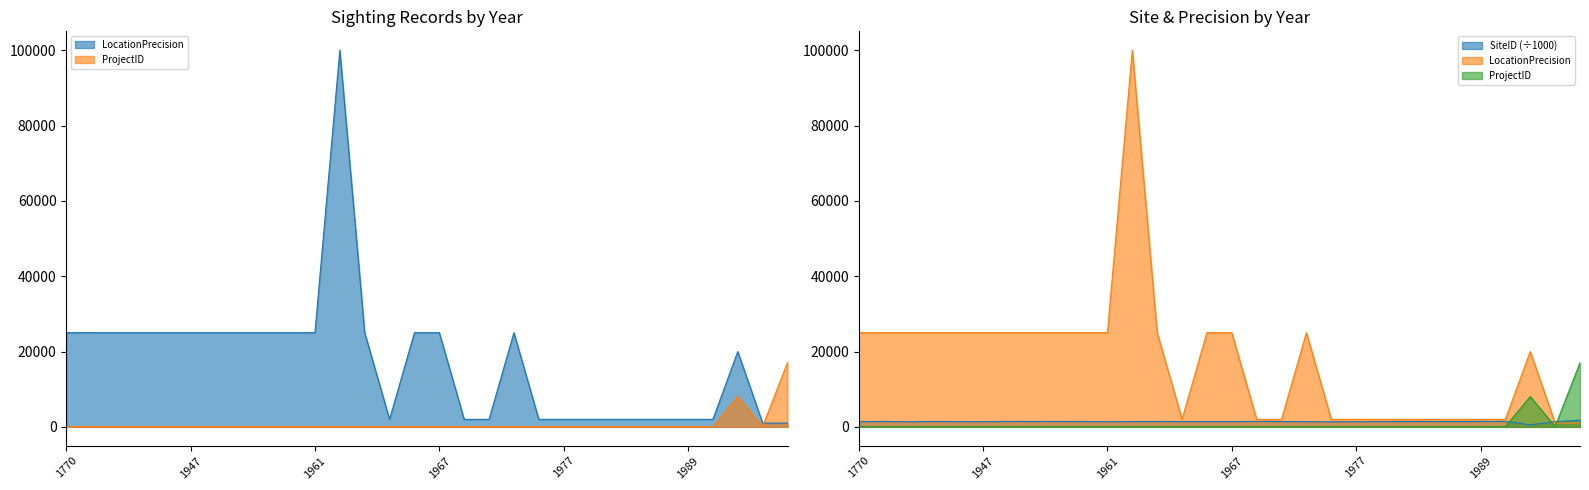

How many values in the ProjectID series exceed 82?

2